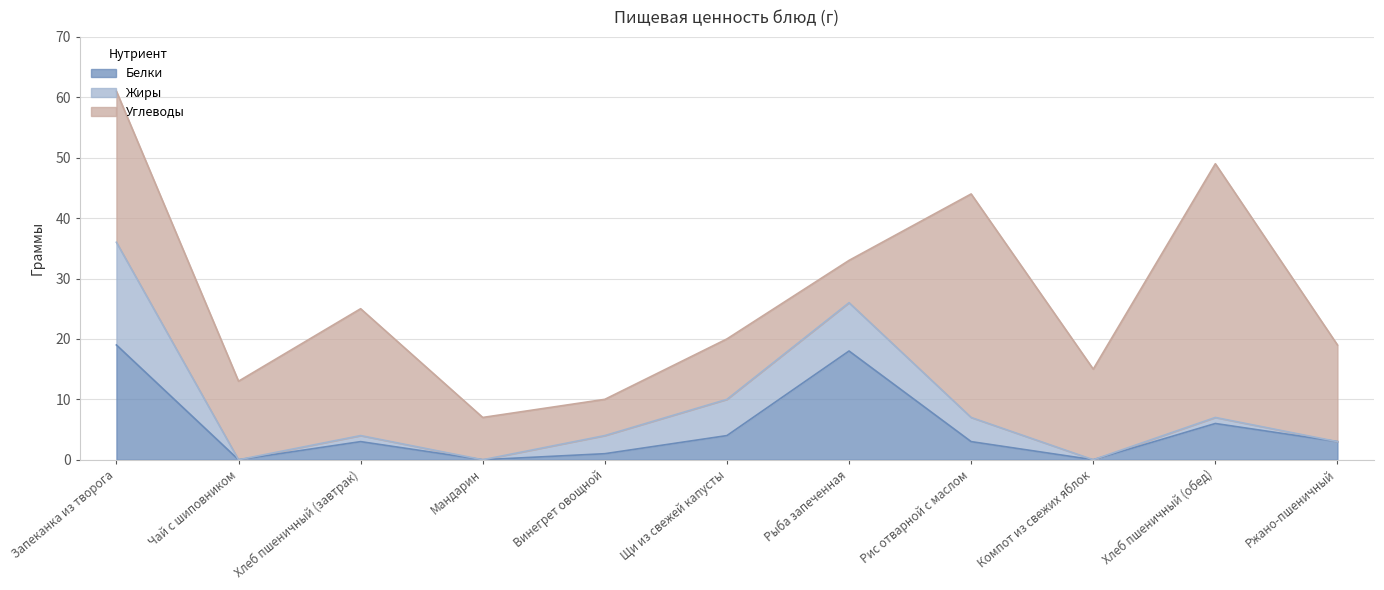

What is the label of the 9th point from the left?

Компот из свежих яблок